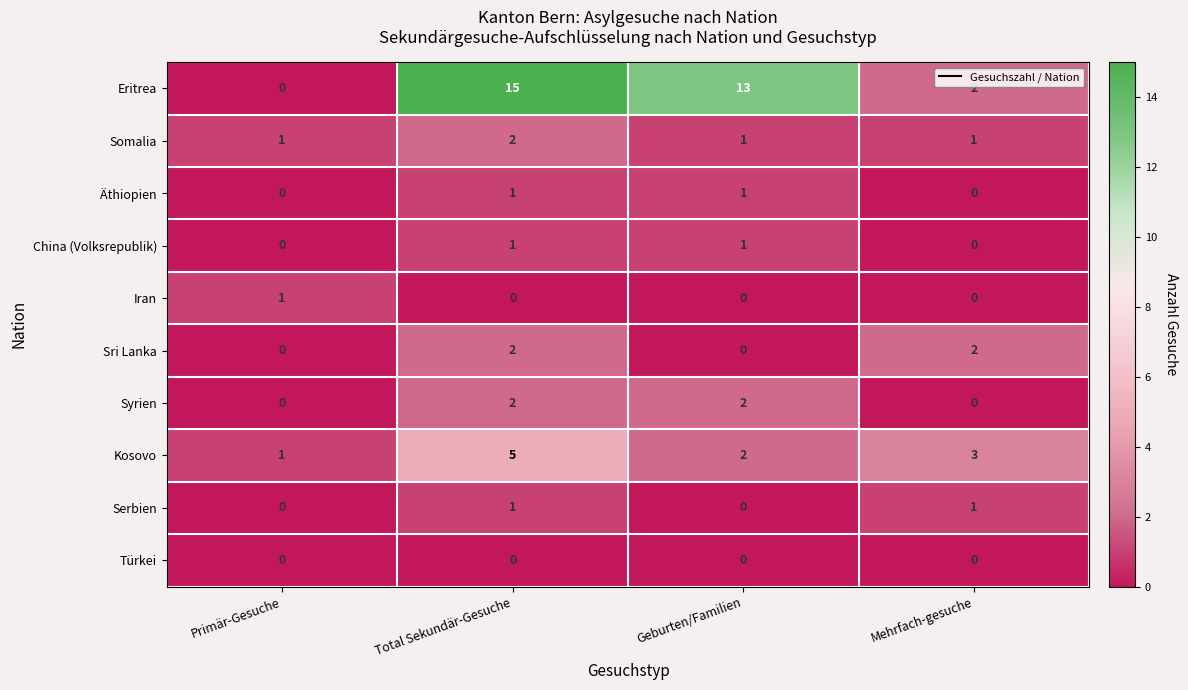

What is the difference between the highest and lowest values at Mehrfach-gesuche?

3